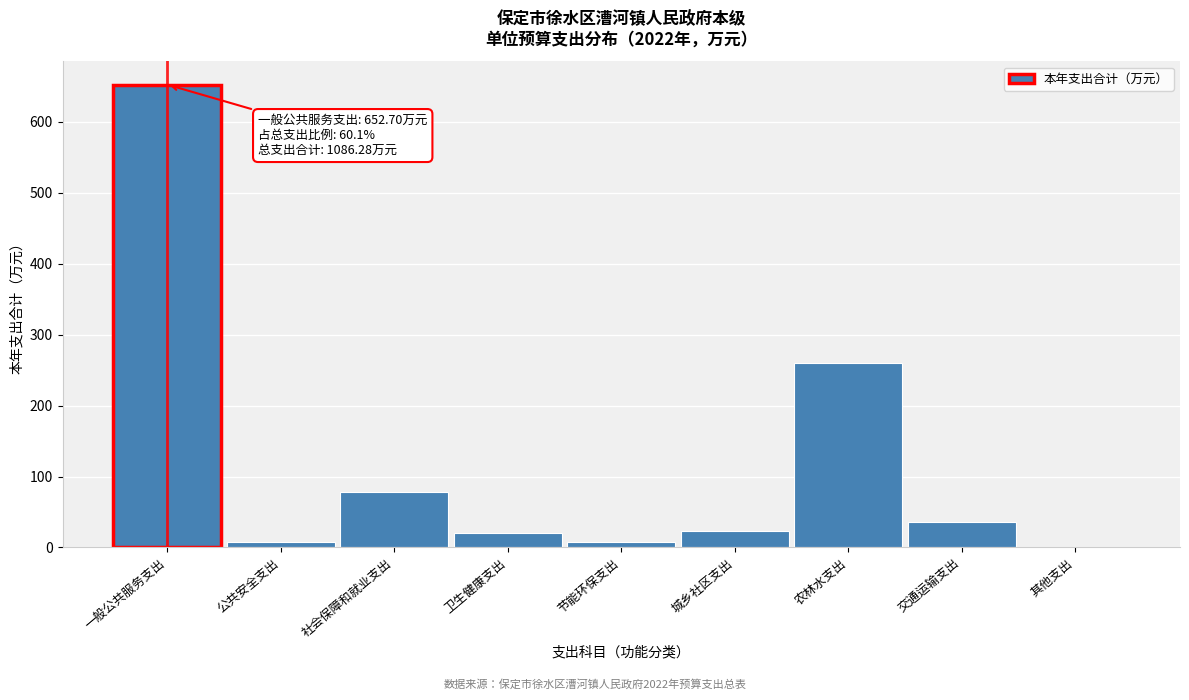

The chart shows a value of 403.5 at 其他支出. True or false?

False